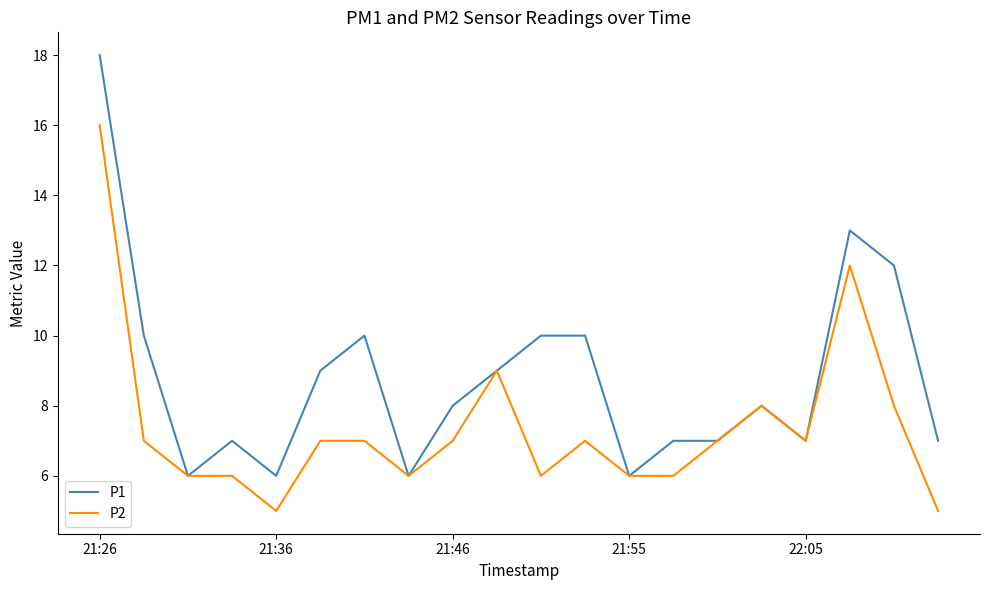

What are all the series names shown in the legend?

P1, P2